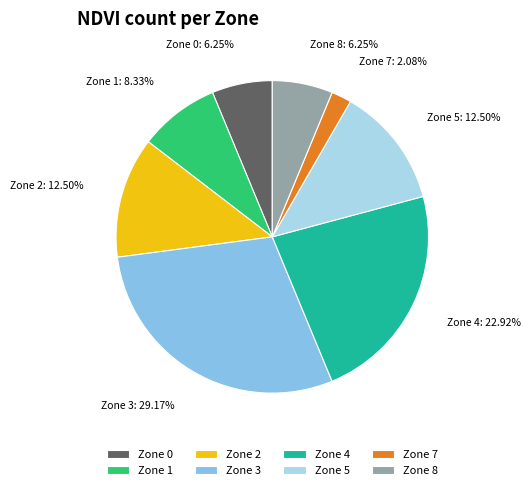

How much of the chart is everything except Zone 2?

87.5%